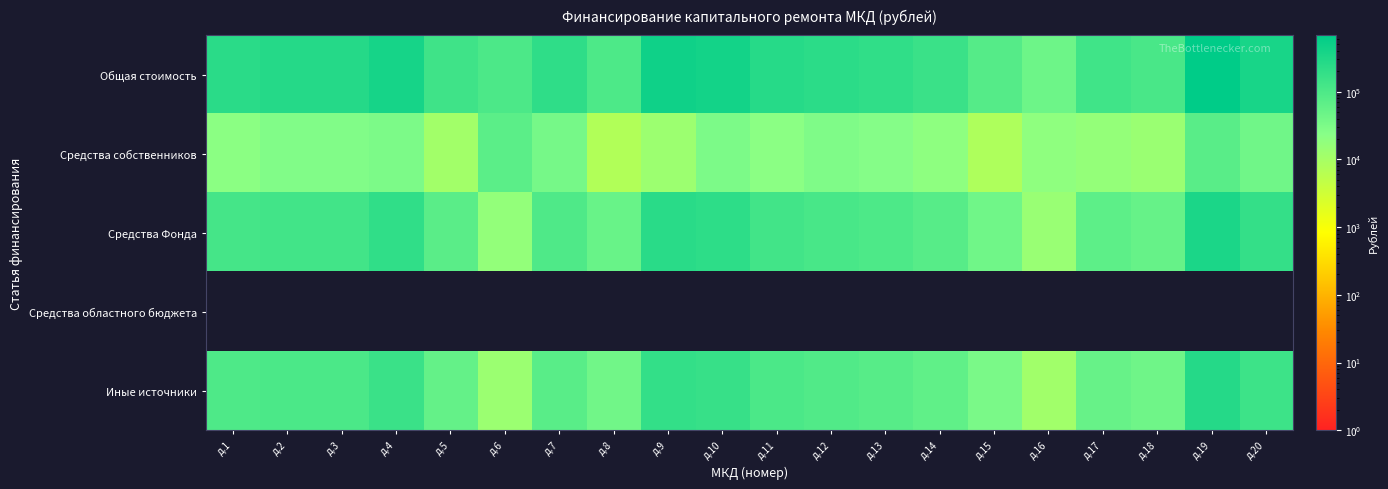

At which category does the chart reach its peak across all series?

д.19